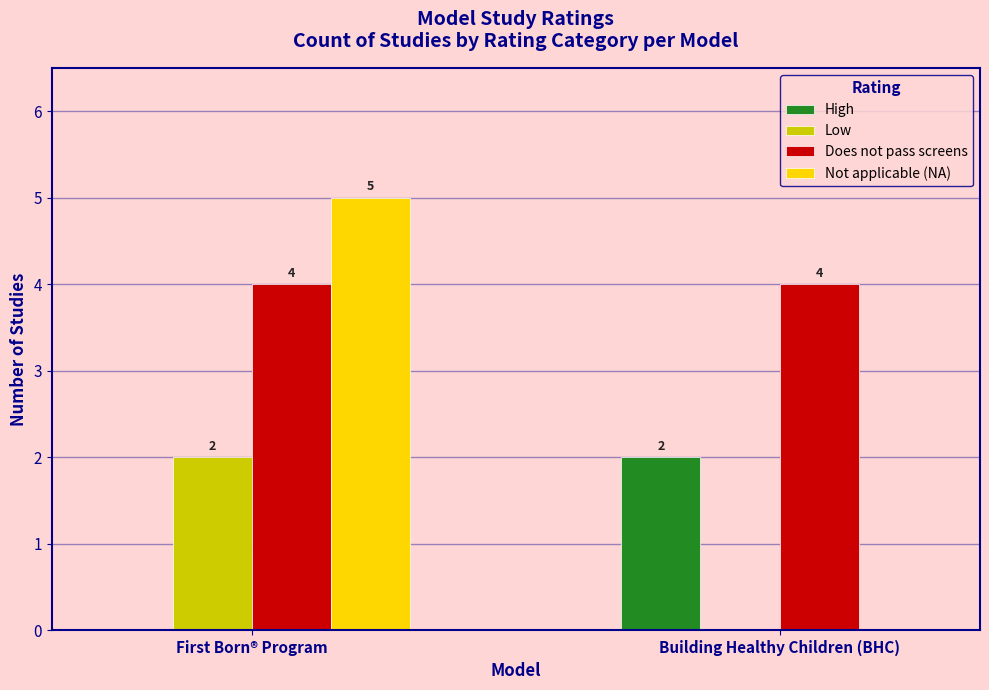

What is the approximate value of Low at First Born® Program?

2